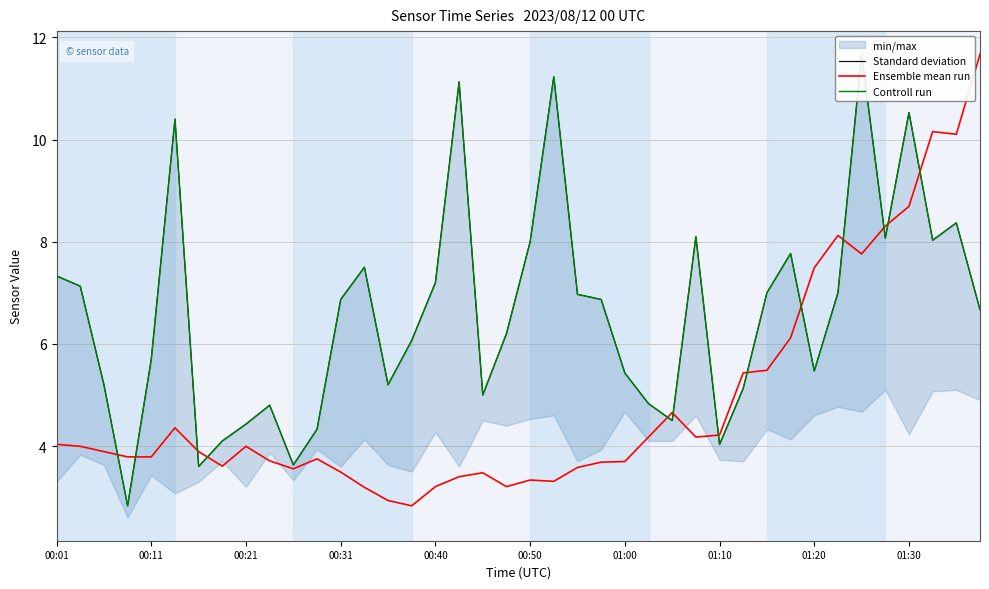

The Standard deviation series shows 5.1 at 29. True or false?

True